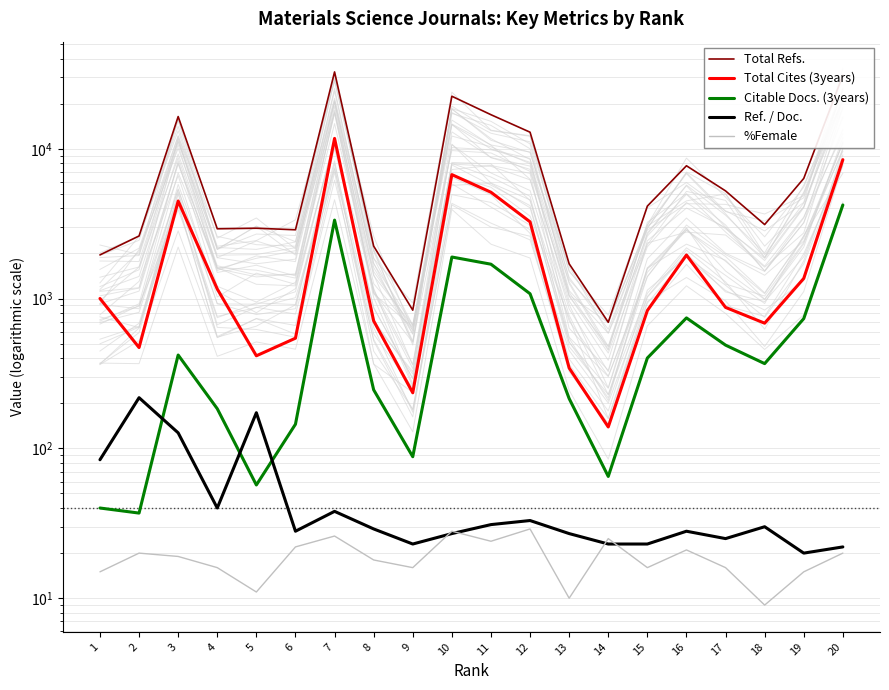

How many distinct data groups are displayed?

5